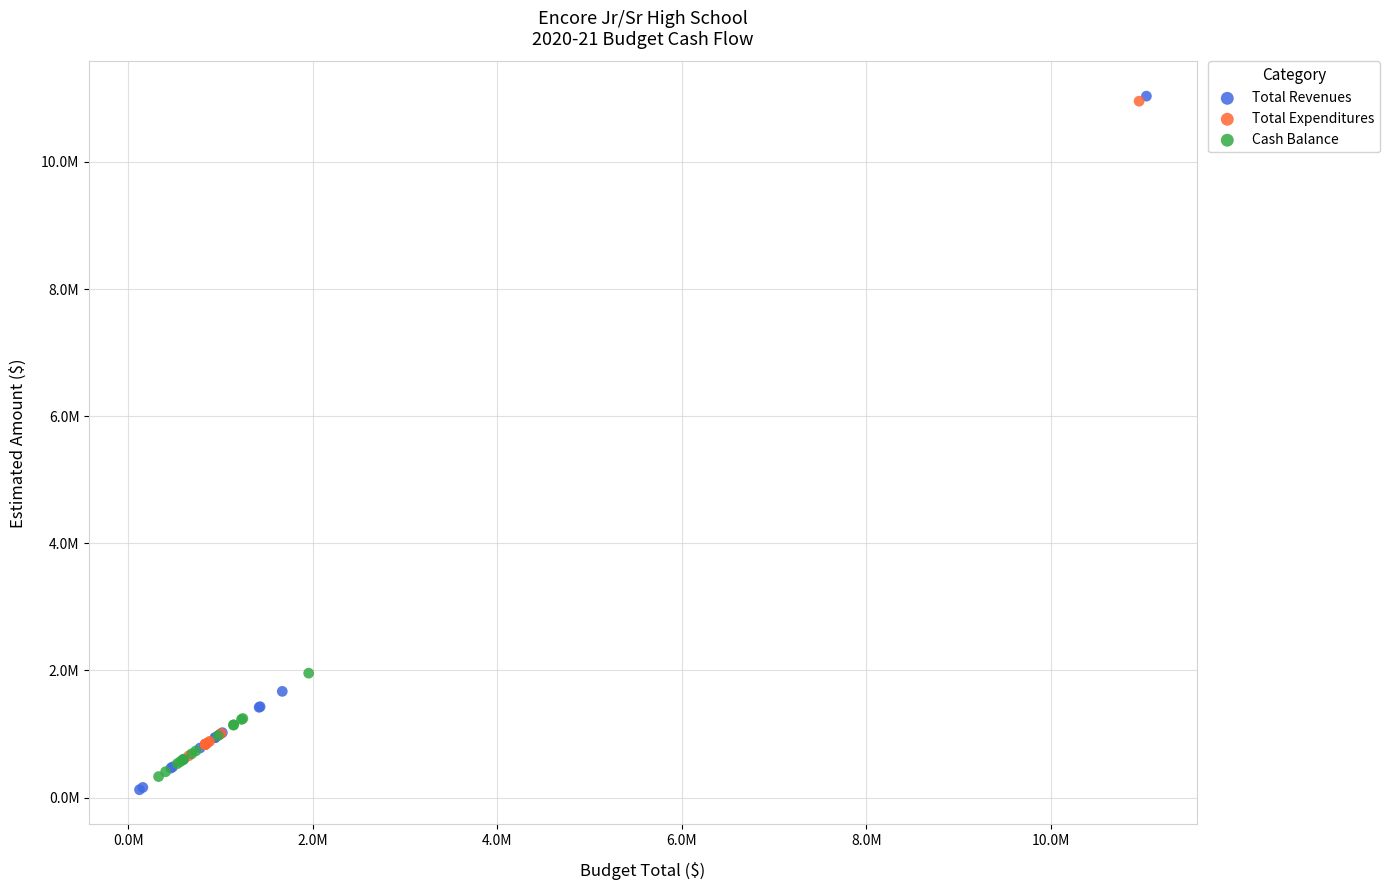

What are all the series names shown in the legend?

Total Revenues, Total Expenditures, Cash Balance